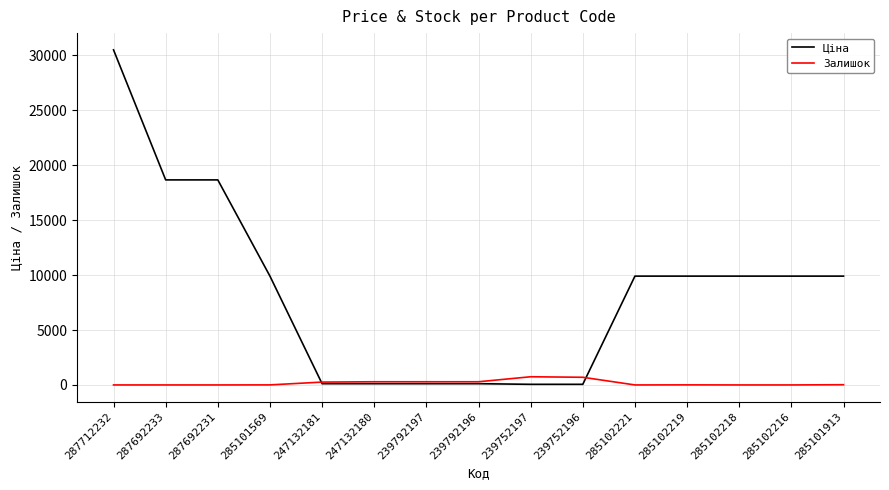

How many distinct data groups are displayed?

2